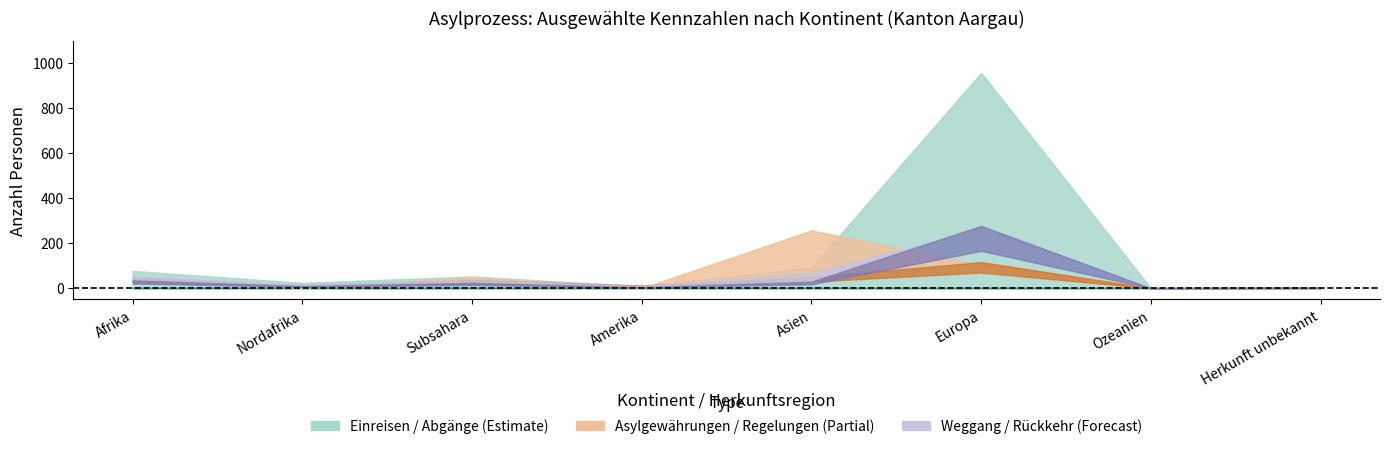

Between Amerika and Afrika, which is larger?

Afrika